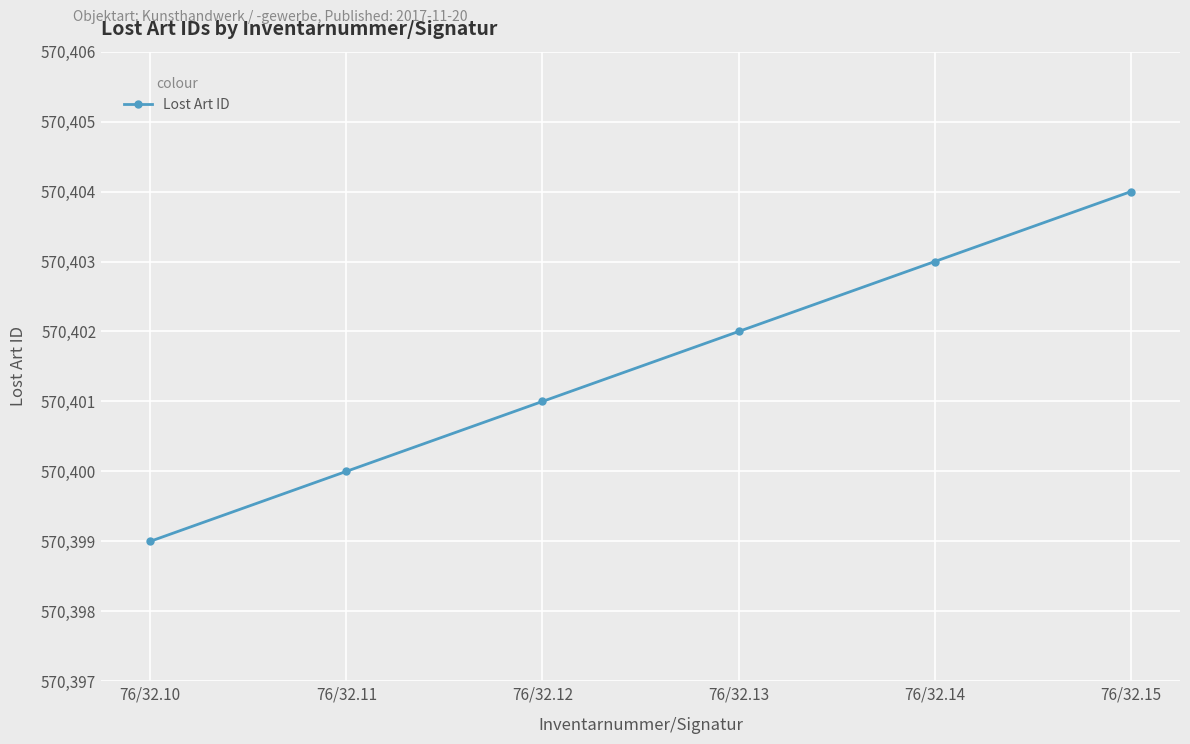

Which has a higher value, 76/32.15 or 76/32.10?

76/32.15